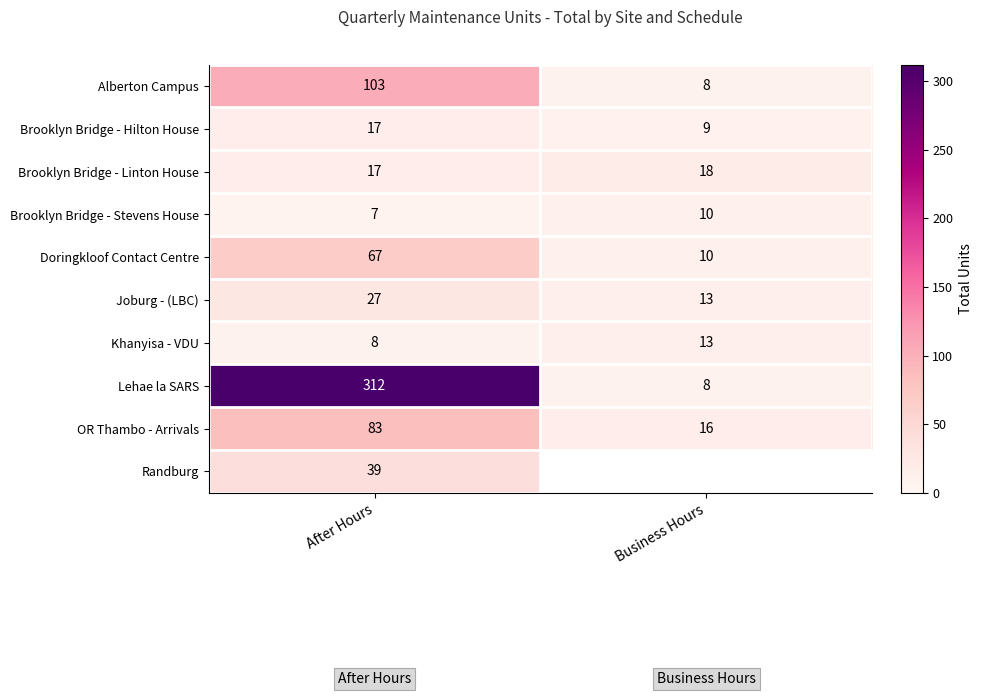

At which category does the chart reach its peak across all series?

After Hours